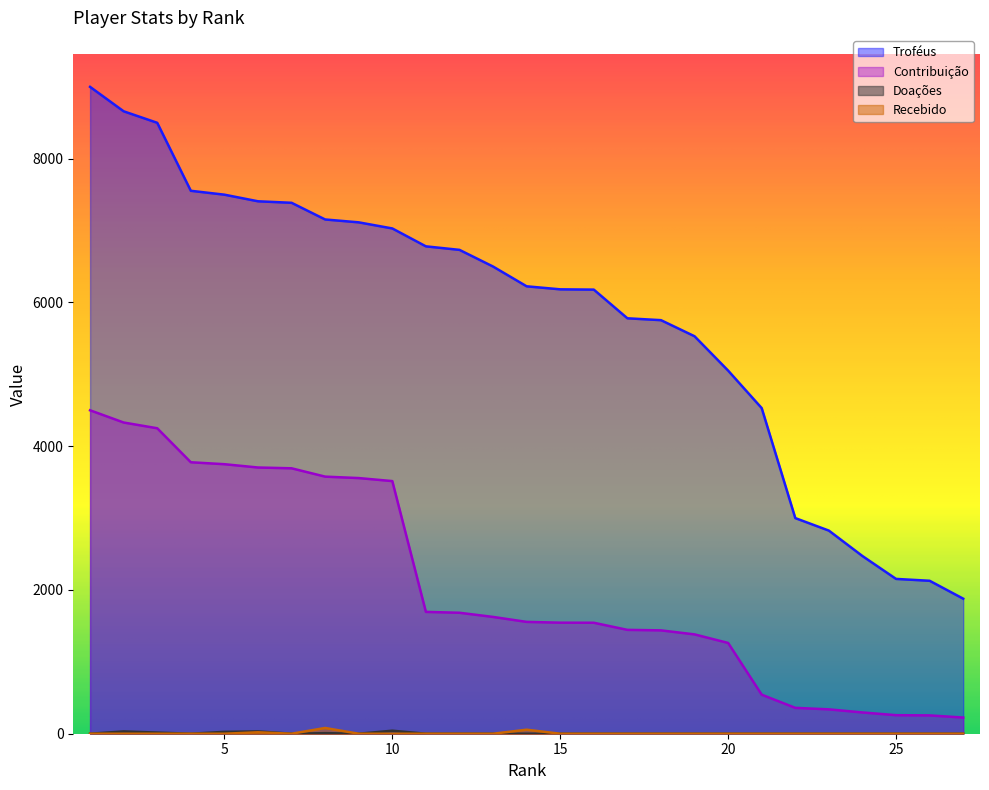

True or false: Troféus has a value of 7783 at 20.

False